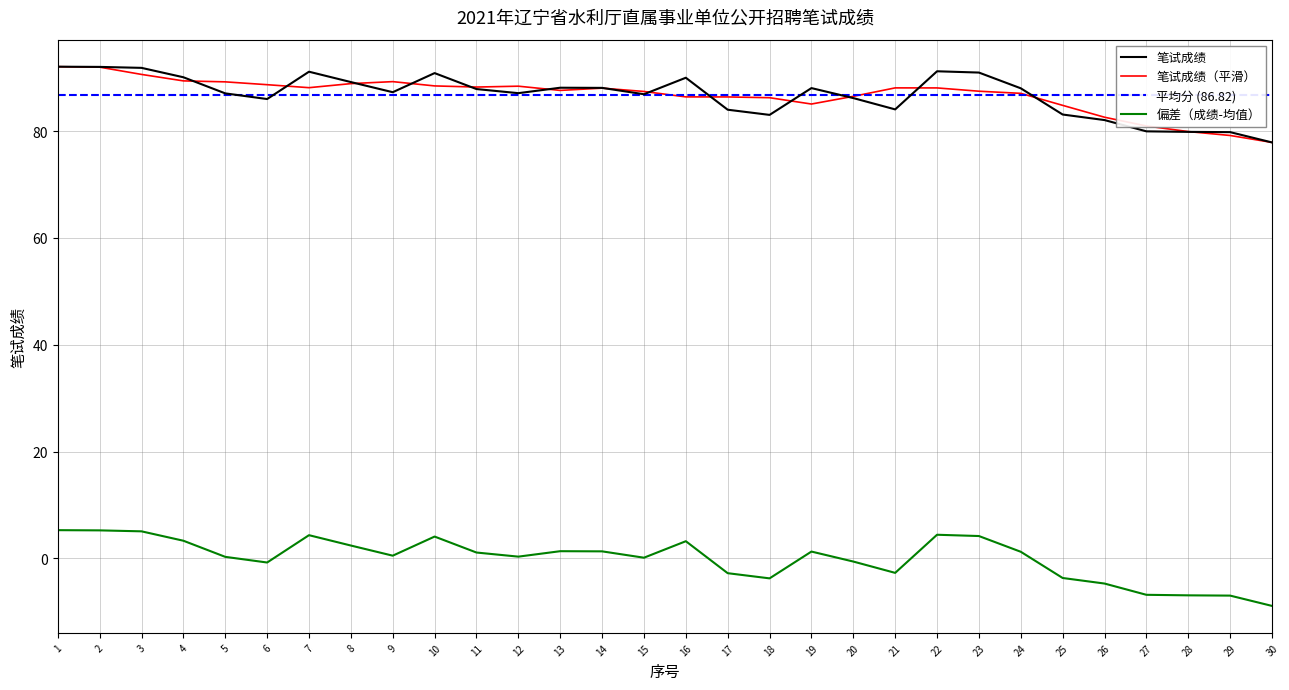

What is the value of the 笔试成绩（平滑） point at the 20th from the left?

86.5